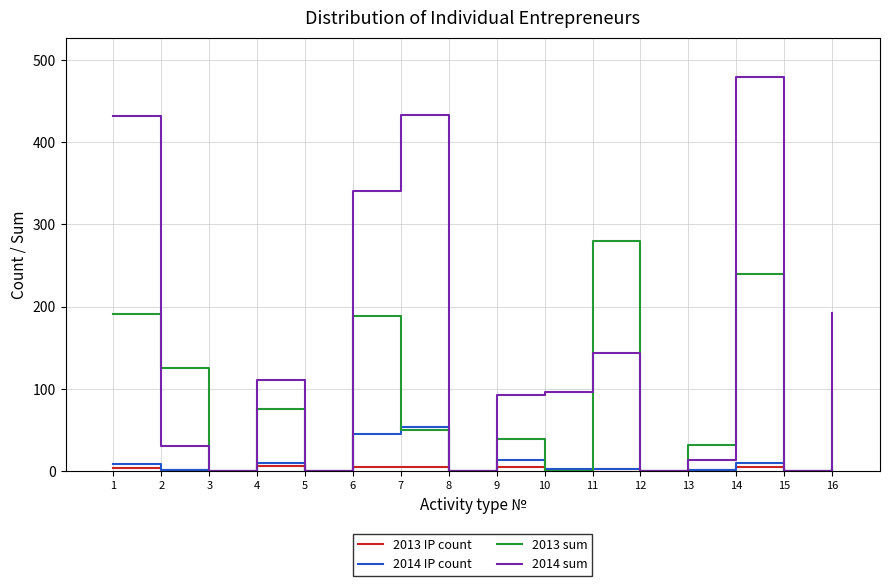

List the series in order of their peak value, highest first.

2014 sum, 2013 sum, 2014 IP count, 2013 IP count